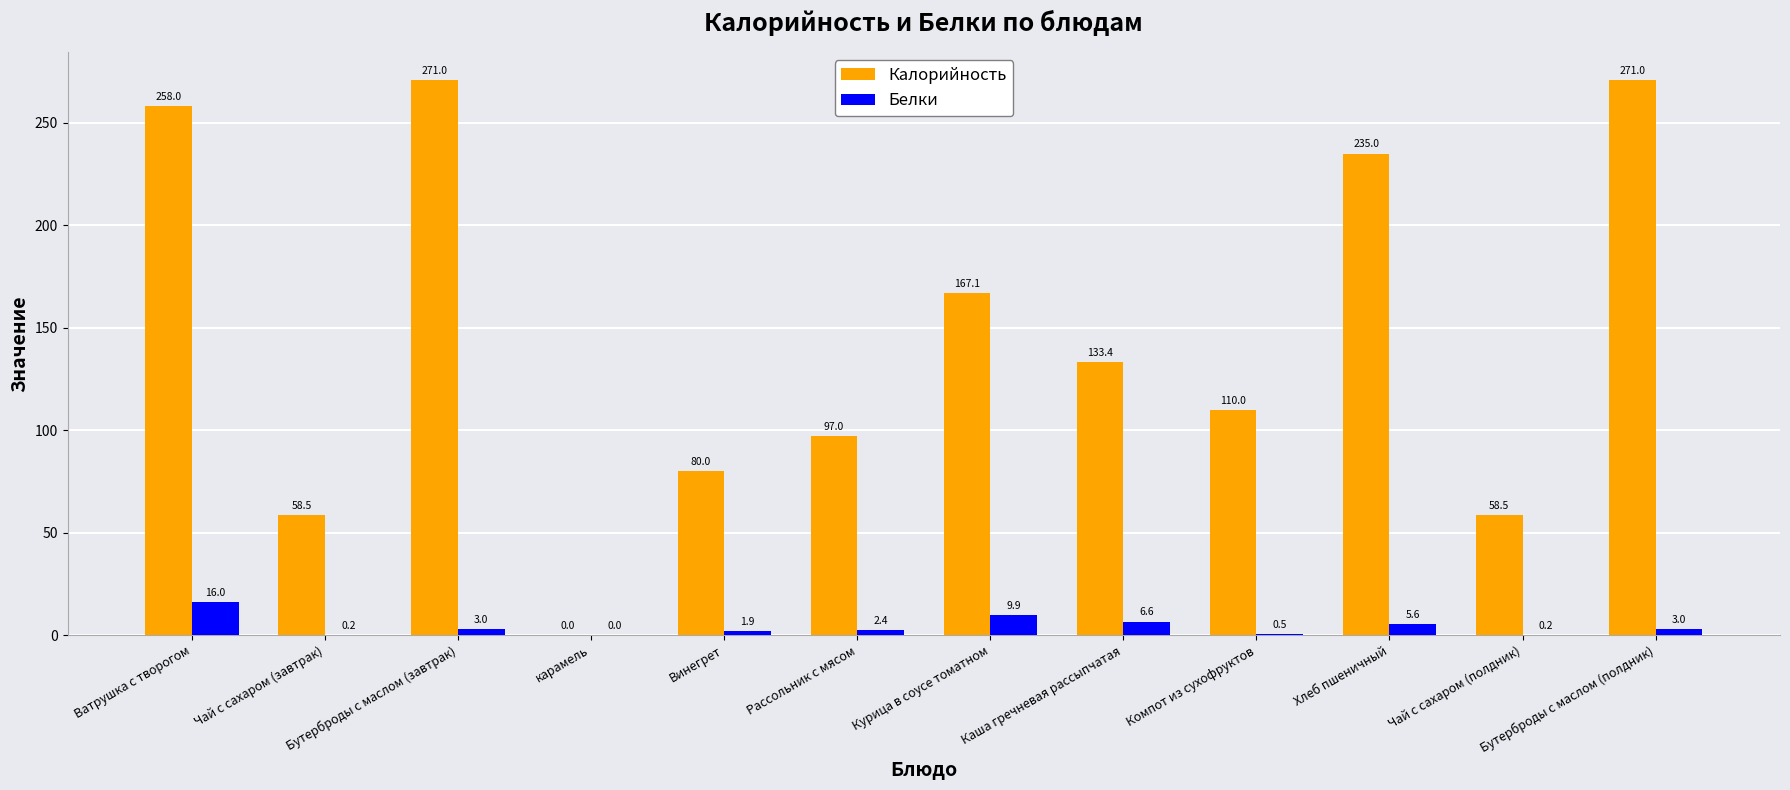

Count the number of data series in this chart.

2